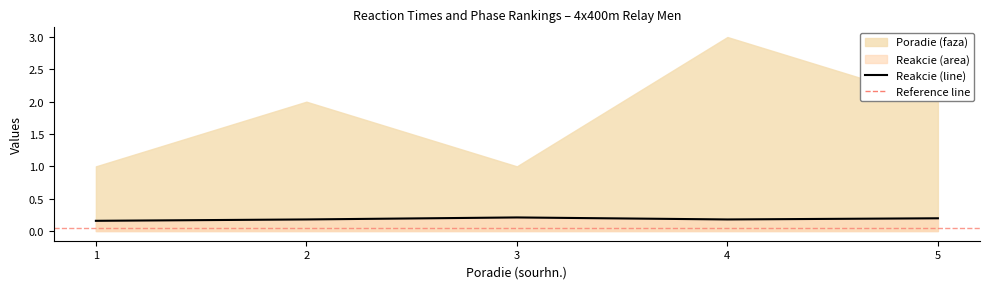

What is the sum of all values?

0.9